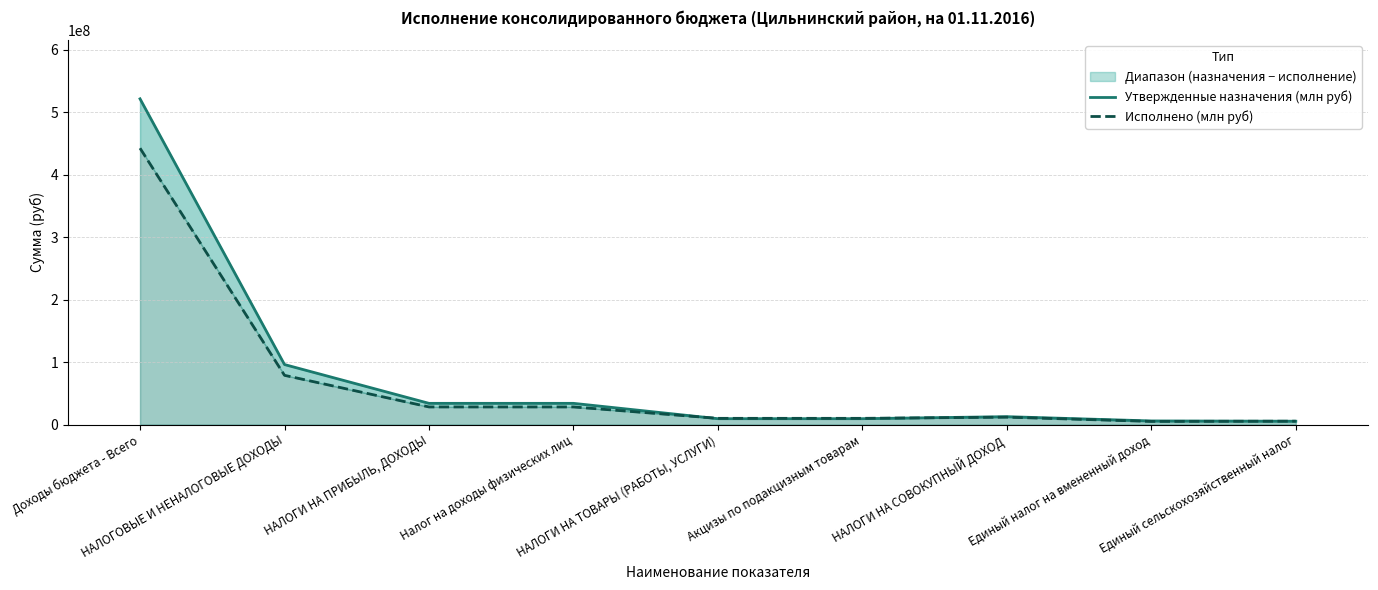

What is the greatest value displayed?

521368839.5